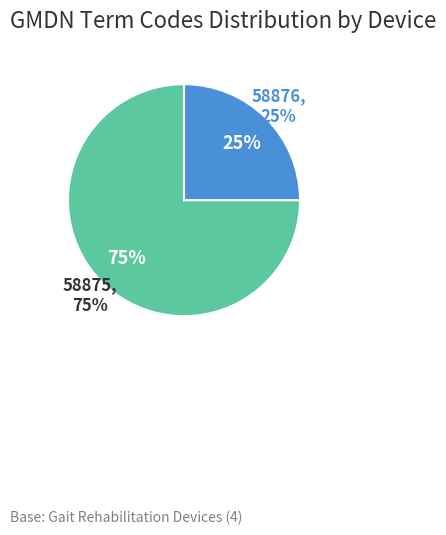

The ReoAmbulator slice represents 13% of the pie. True or false?

False